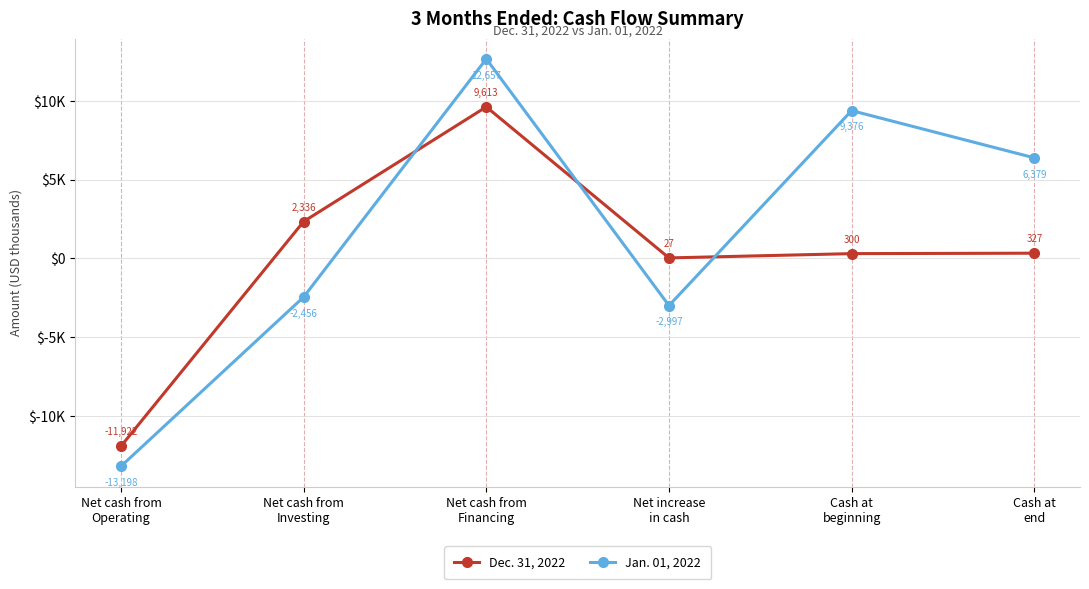

Reading left to right, transcribe all the data shown in this chart.

Dec. 31, 2022: -11922	2336	9613	27	300	327
Jan. 01, 2022: -13198	-2456	12657	-2997	9376	6379